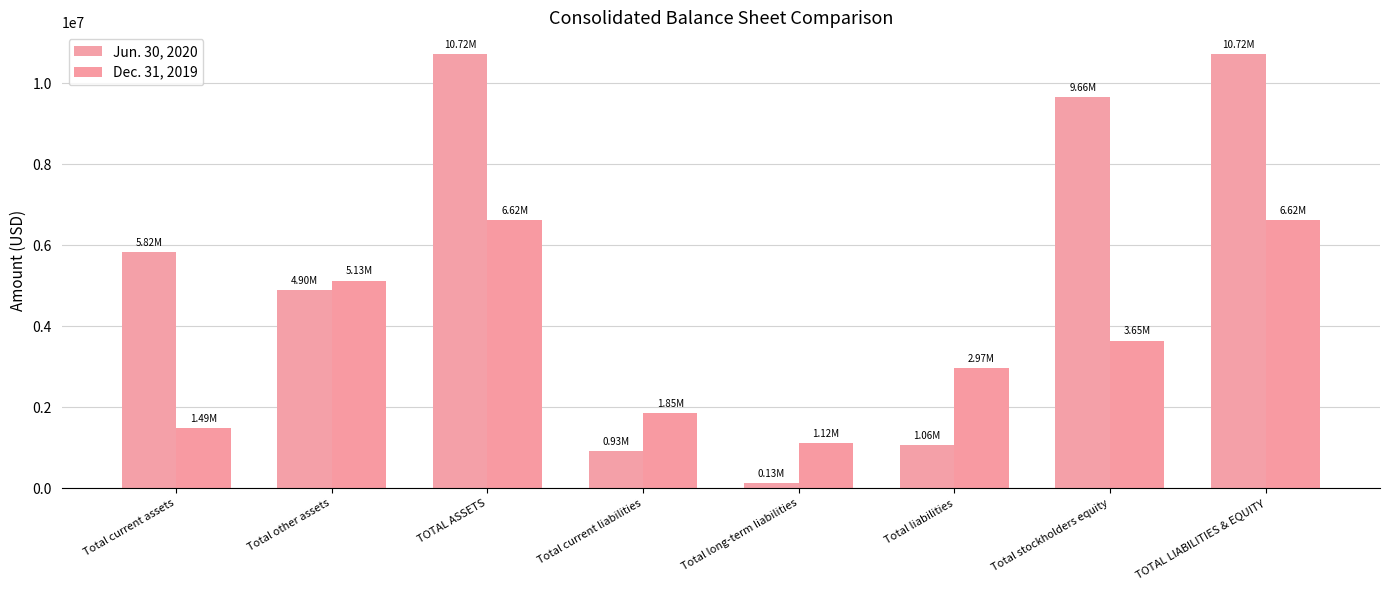

Which category has the highest value in the Jun. 30, 2020 series?

TOTAL ASSETS